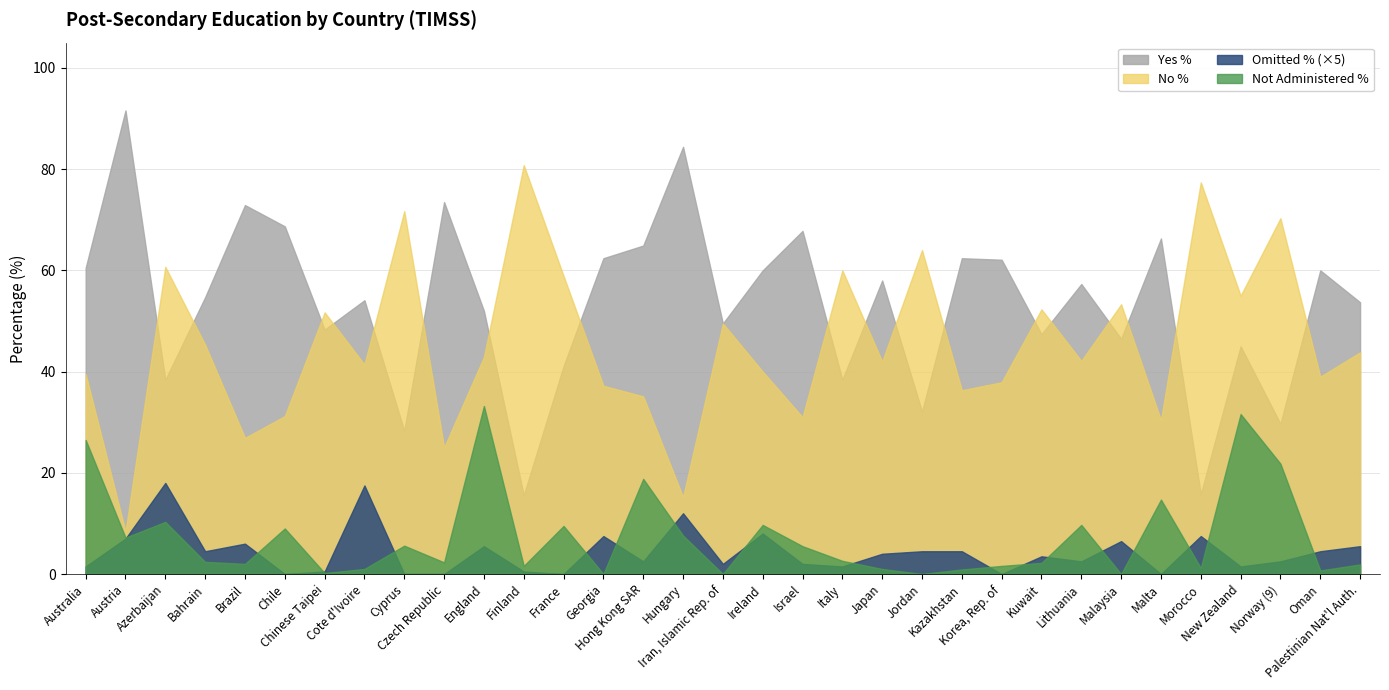

At which label does Not Administered % first exceed 2?

Australia